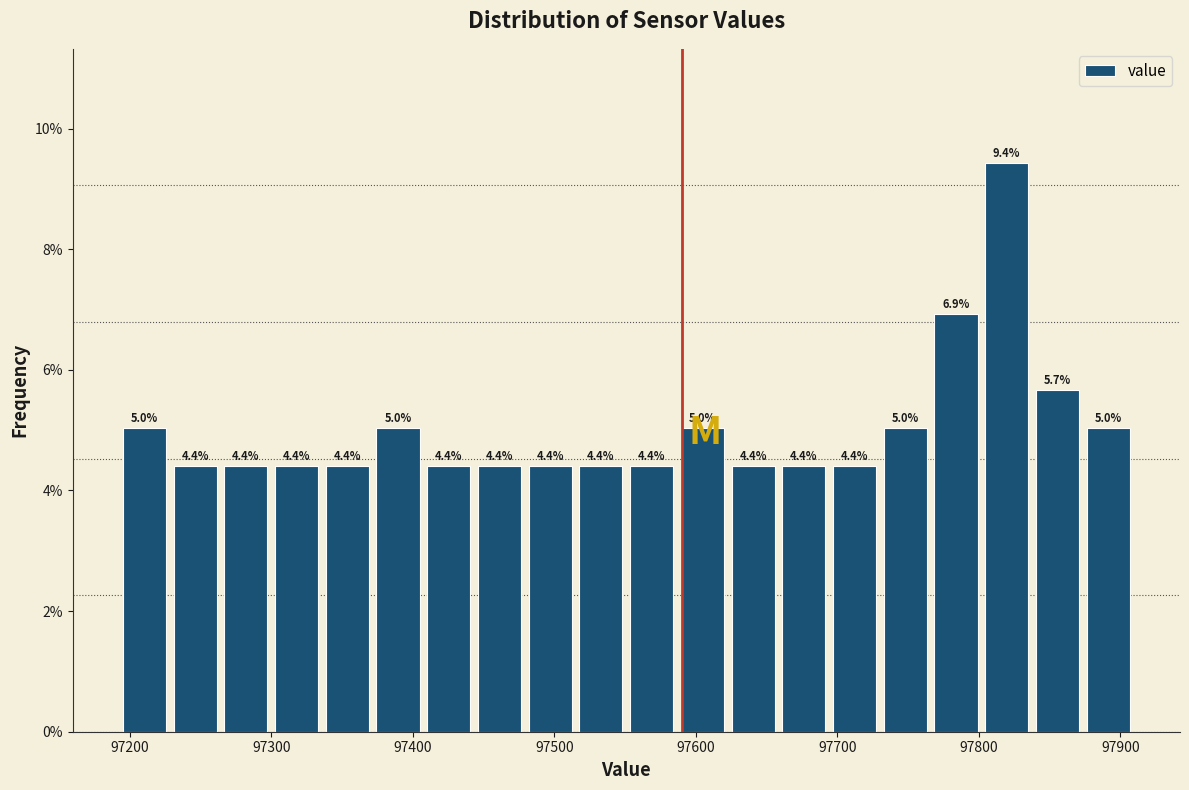

Around what value on the x-axis is the tallest bar? Give the approximate position of its centre, as read against the axis.

97820